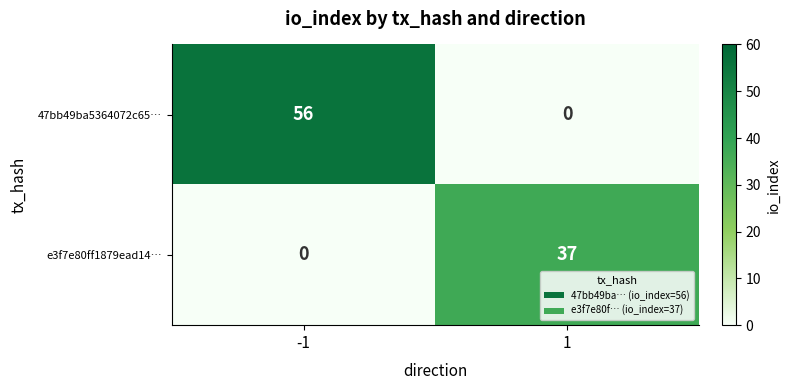

Which series has the widest spread of values?

47bb49ba5364072c65…